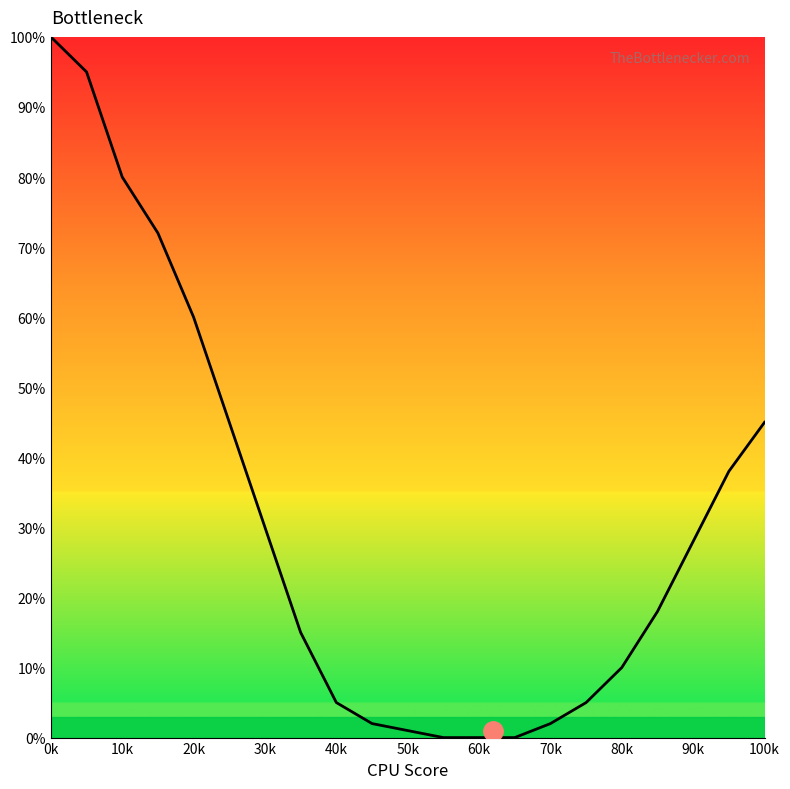

How many values are below 18?

10